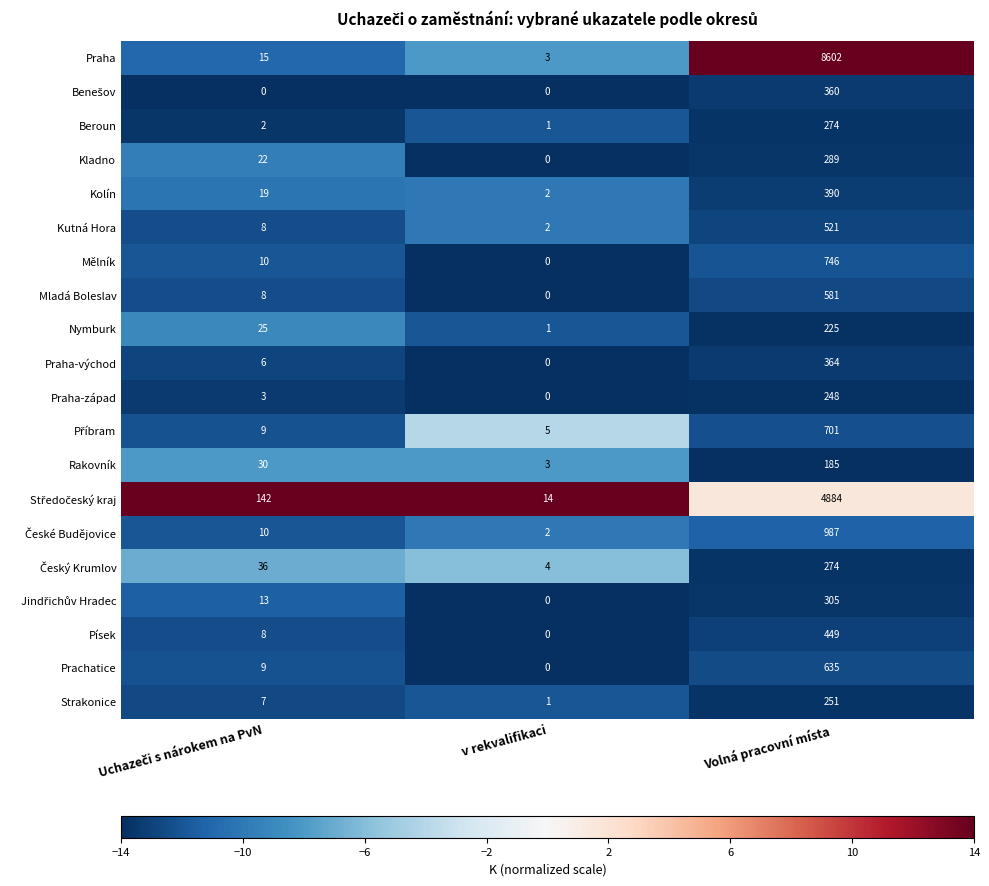

What is the total value across all series at Volná pracovní místa?

21271